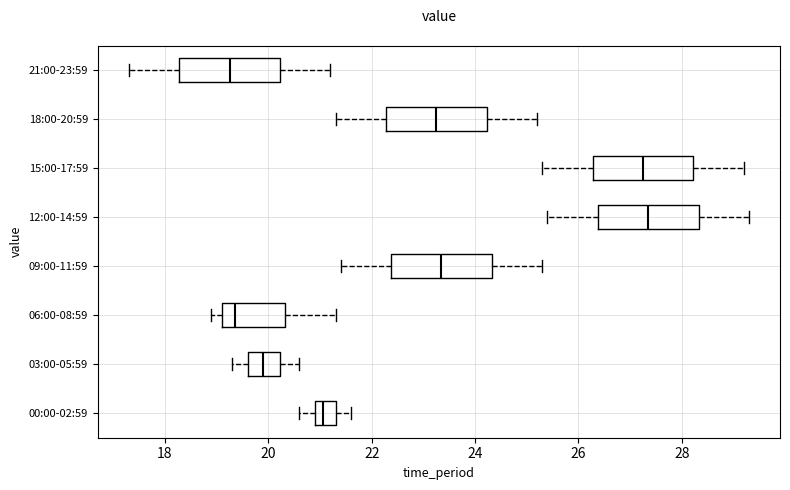

Where is the right edge of the box for 09:00-11:59 on the x-axis? The values are not printed on the chart, so give them approximately, as read against the axis.

24.4